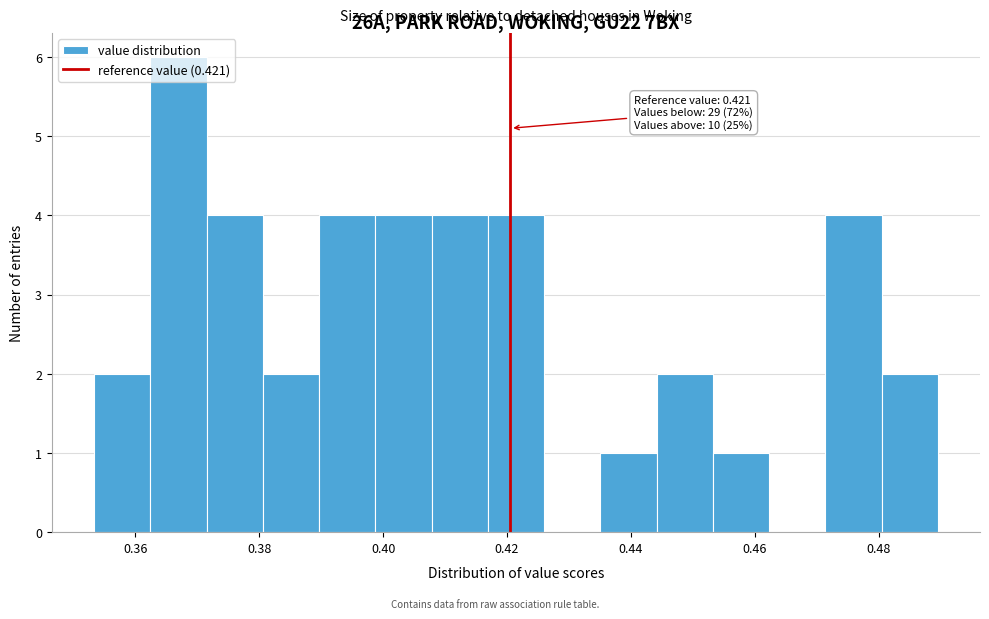

Over which range of the x-axis is the bar tallest?

0.362 to 0.372